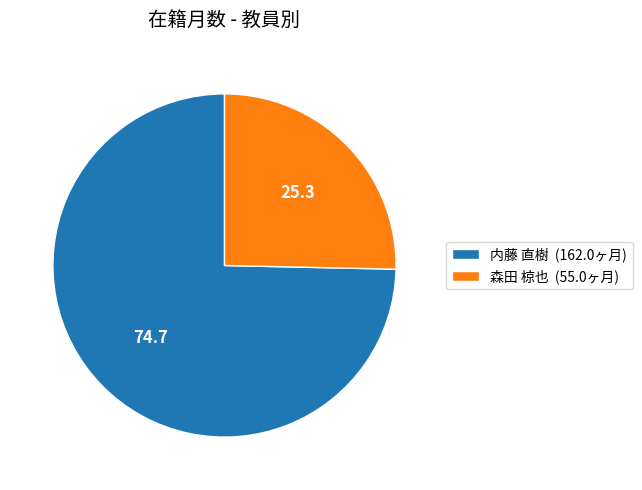

The 森田 椋也 (55.0ヶ月) slice represents 36% of the pie. True or false?

False